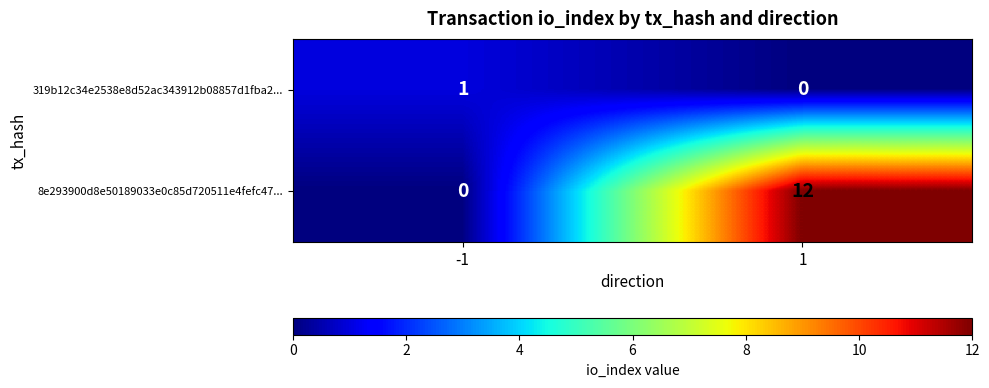

Reading left to right, list all the values displayed in this chart.

319b12c34e2538e8d52ac343912b08857d1fba2...: 1	0
8e293900d8e50189033e0c85d720511e4fefc47...: 0	12